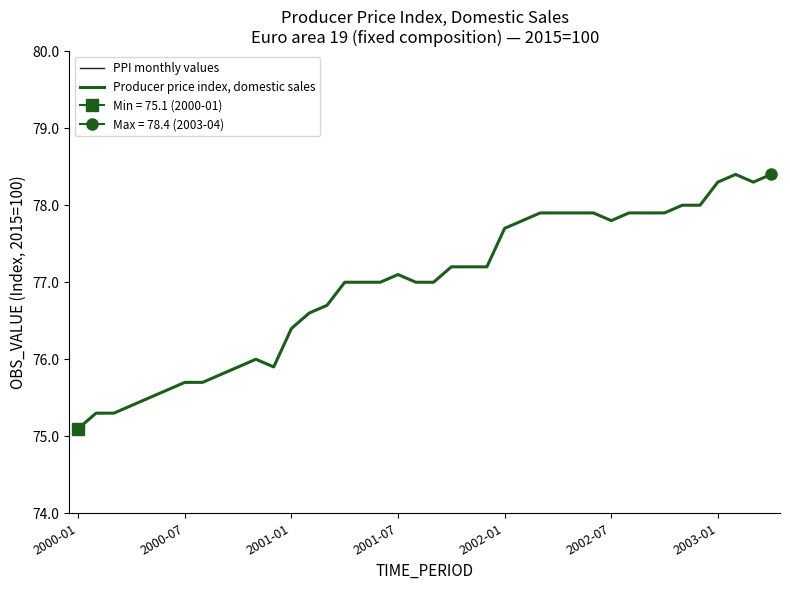

Rank the series at 14 from lowest to highest value.

PPI monthly values, Producer price index, domestic sales